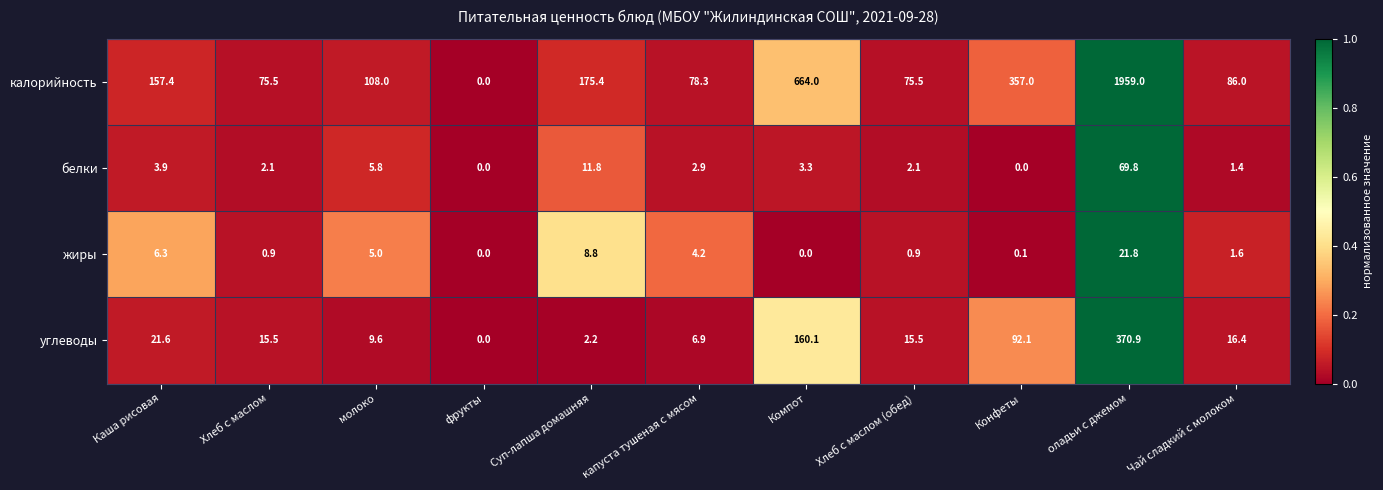

At which label is жиры closest to 10?

Суп-лапша домашняя